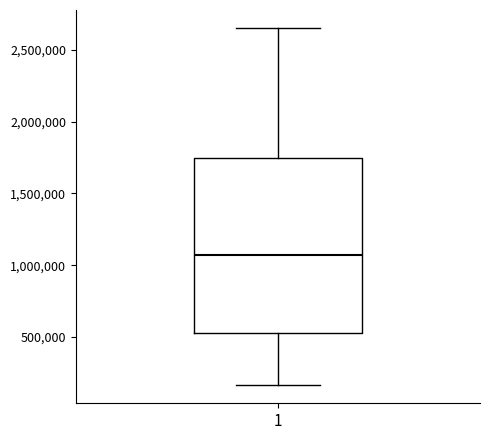

Transcribe this box plot: give where the median line is, the range the box spans, and where the two whiskers end, as read against the y-axis. The values are not printed on the chart, so give them approximately, as read against the axis.

median 1050000, box 550000 to 1750000, whiskers 150000 to 2650000